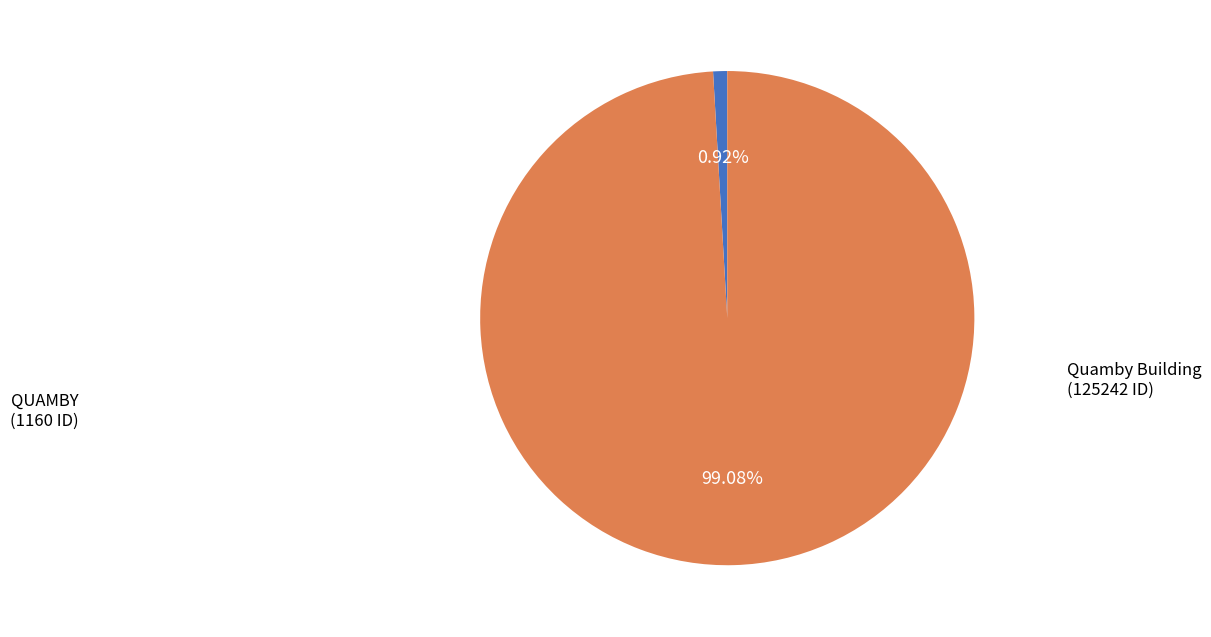

To the nearest percent, what is the combined percentage of QUAMBY and Quamby Building?

100%